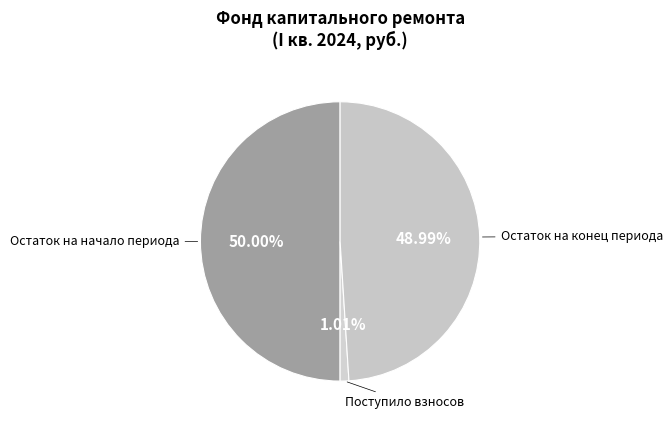

Count the number of slices in the pie.

3